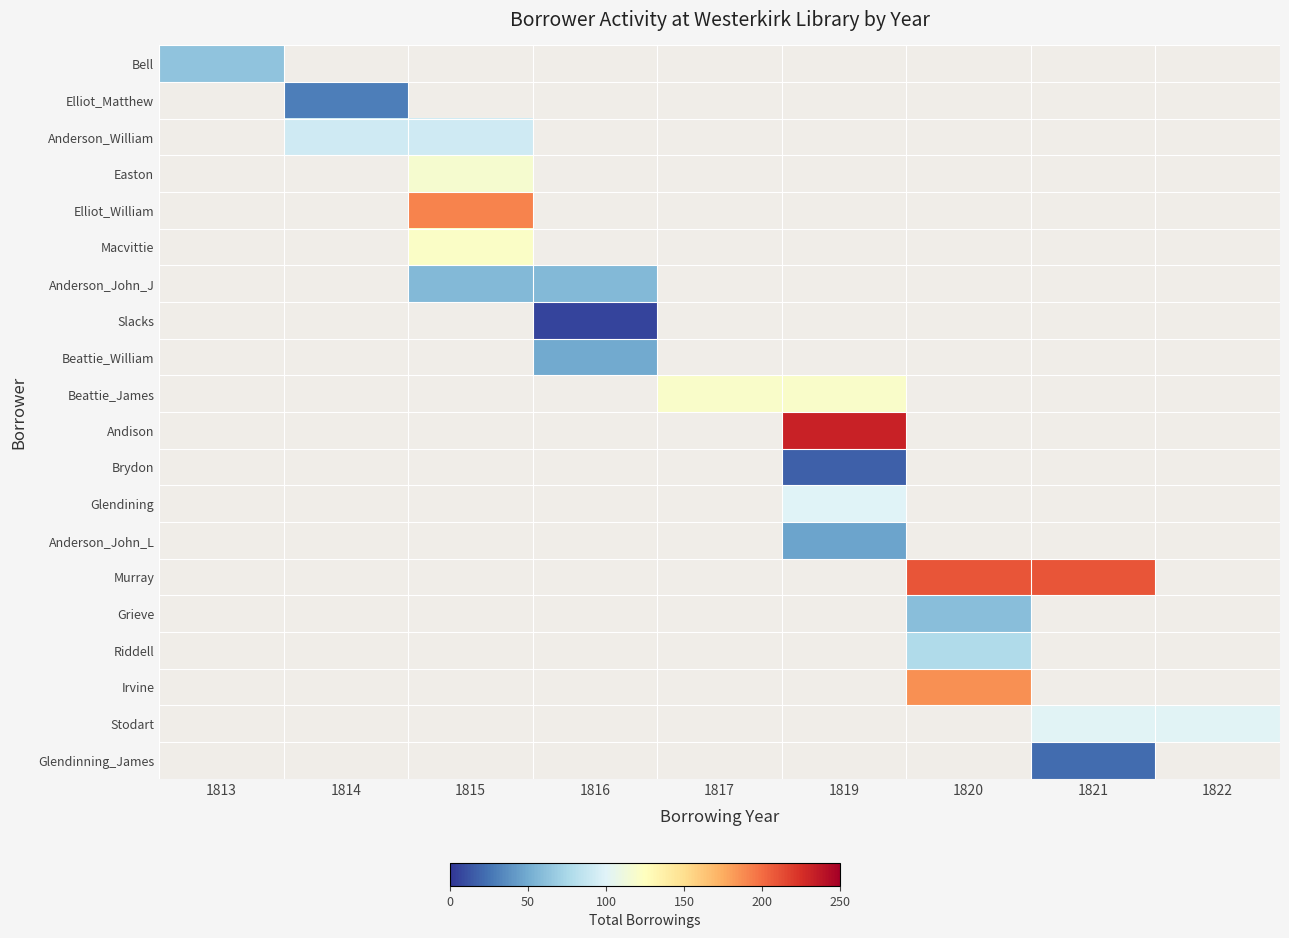

Which category has the lowest value across all series?

1816